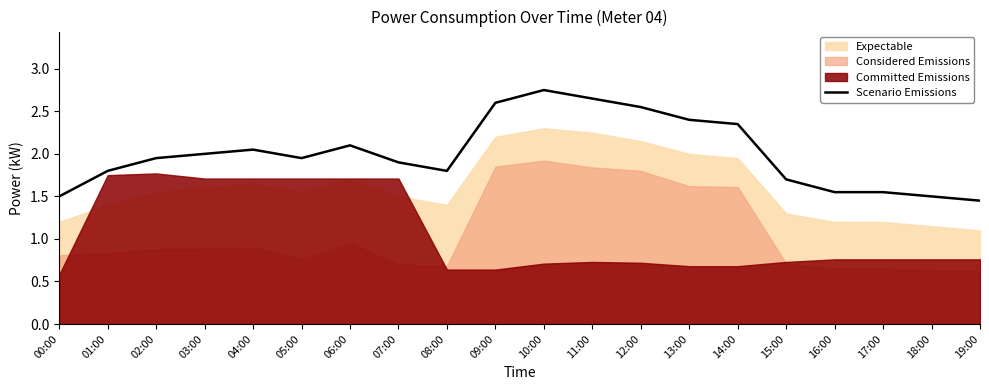

What is the greatest value displayed?

2.8